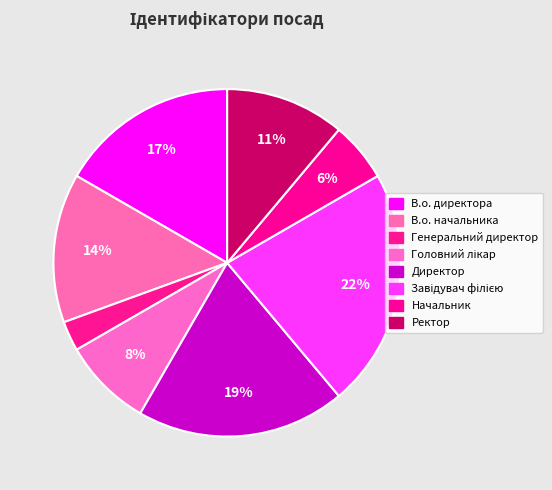

Which has a higher value, Завідувач філією or Генеральний директор?

Завідувач філією